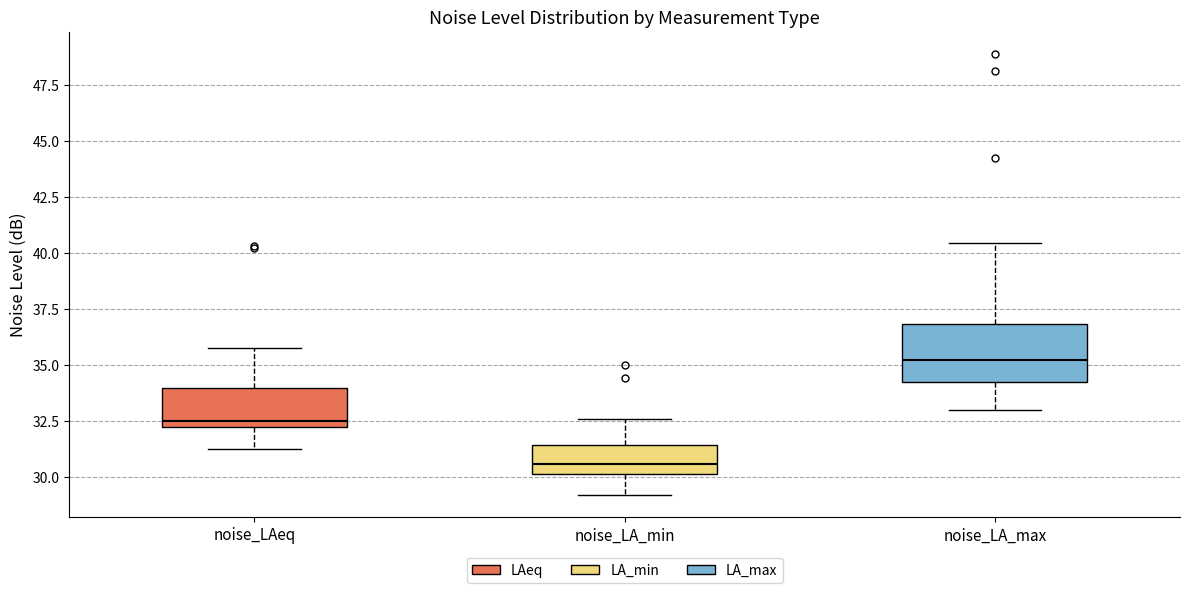

Reading left to right, transcribe this box plot: for each box, give where its median line is, the range the box spans, and where its two whiskers end, as read against the y-axis. The values are not printed on the chart, so give them approximately, as read against the axis.

noise_LAeq: median 32.5, box 32.0 to 34.0, whiskers 31.0 to 36.0
noise_LA_min: median 30.5, box 30.0 to 31.5, whiskers 29.0 to 32.5
noise_LA_max: median 35.0, box 34.0 to 37.0, whiskers 33.0 to 40.5